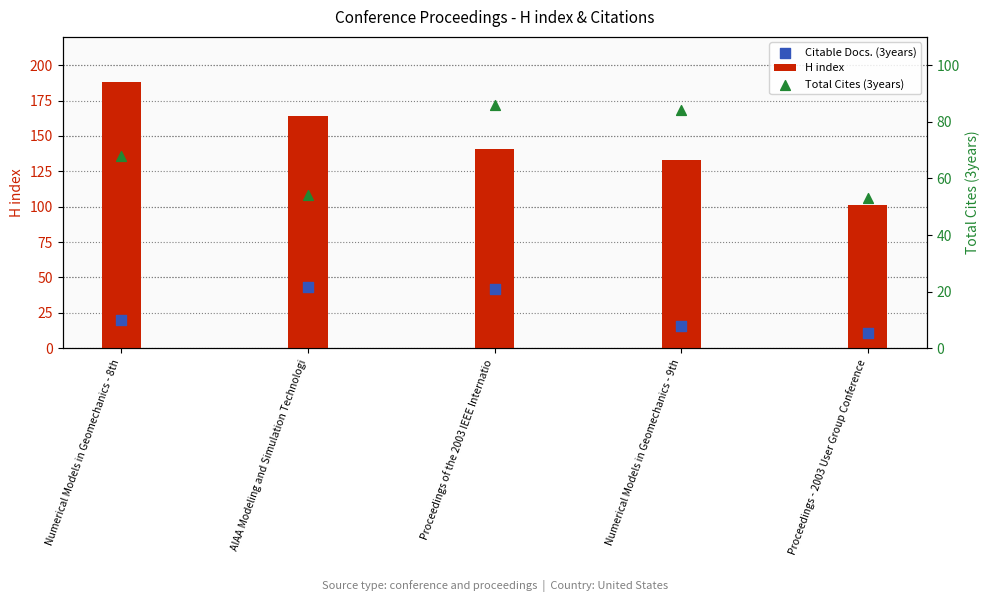

Which series has the largest total across all categories?

H index